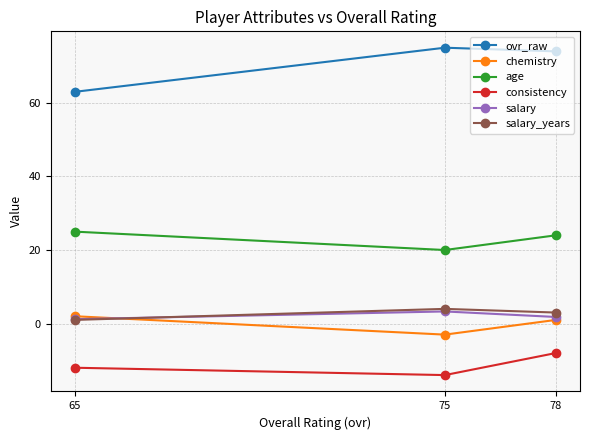

How many data points in age are less than 24?

1